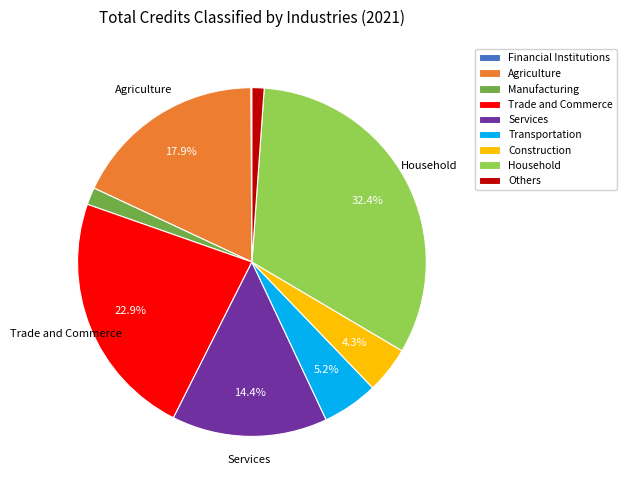

What percentage is the Construction slice, to the nearest percent?

4%